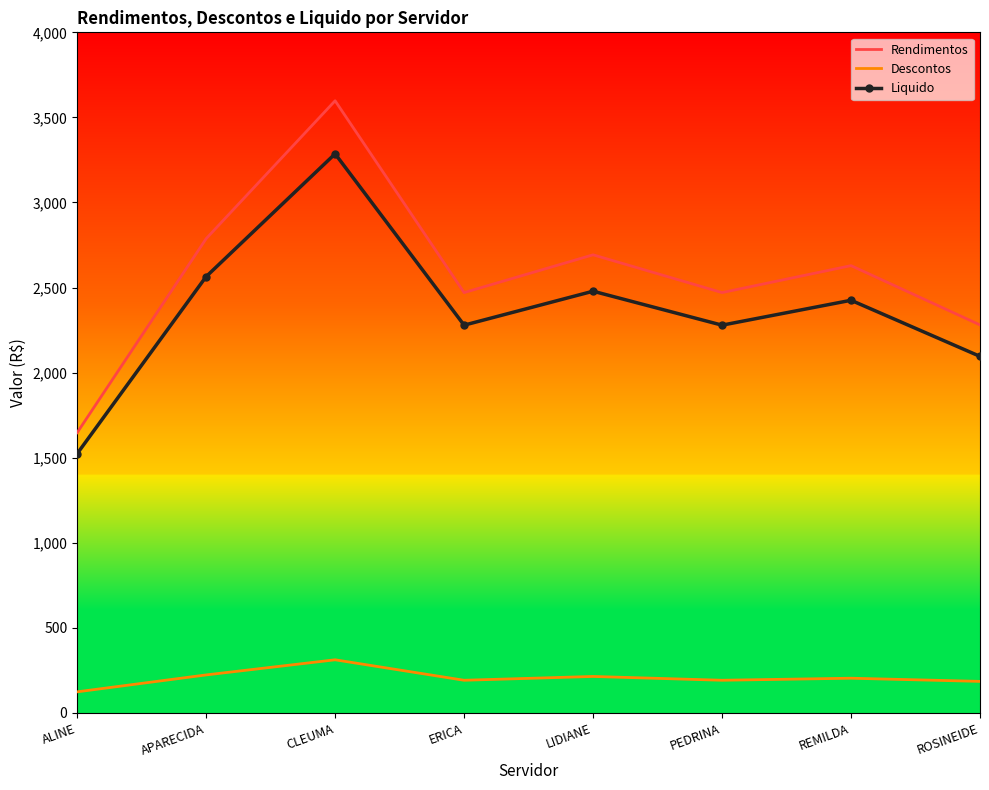

True or false: Descontos has more than 1 interior local peaks.

True